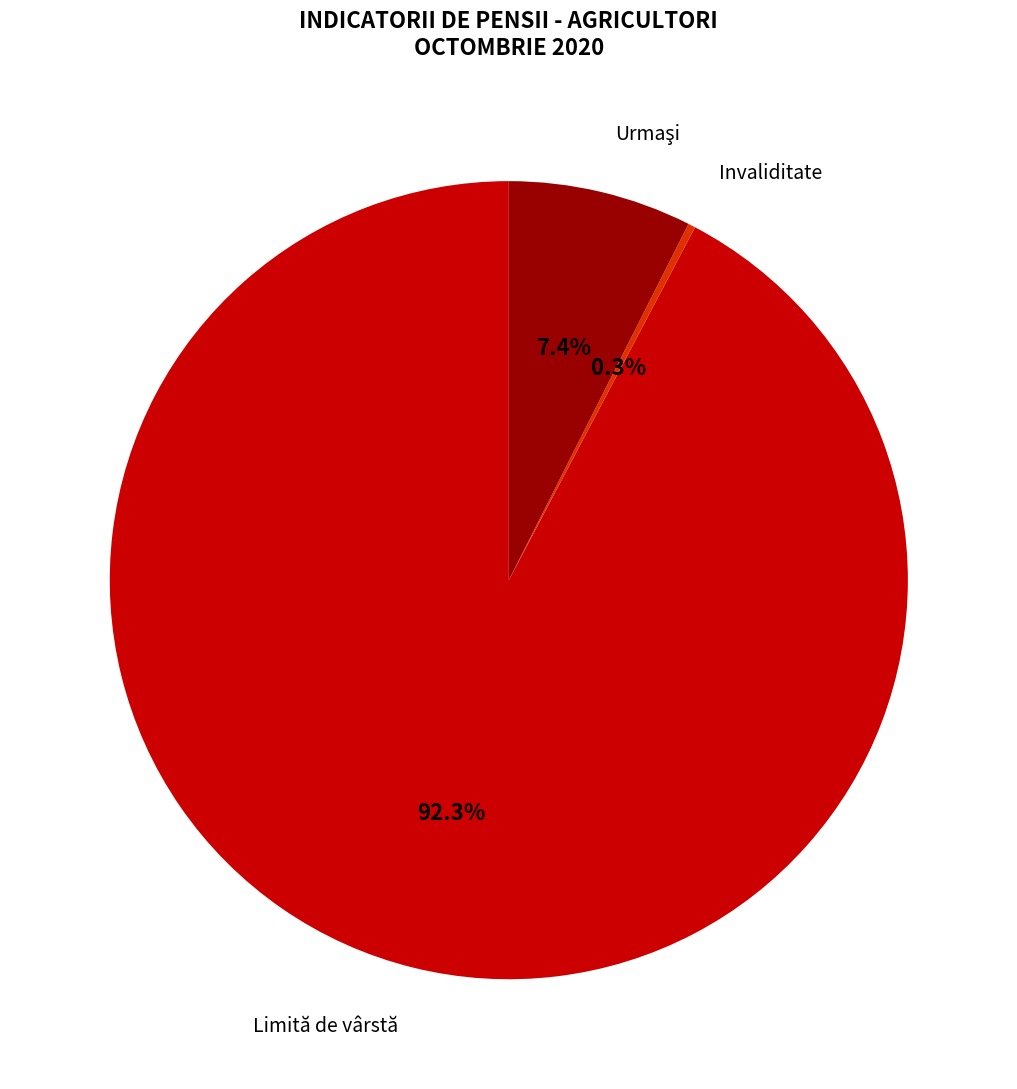

Is there a majority slice in this chart?

Yes